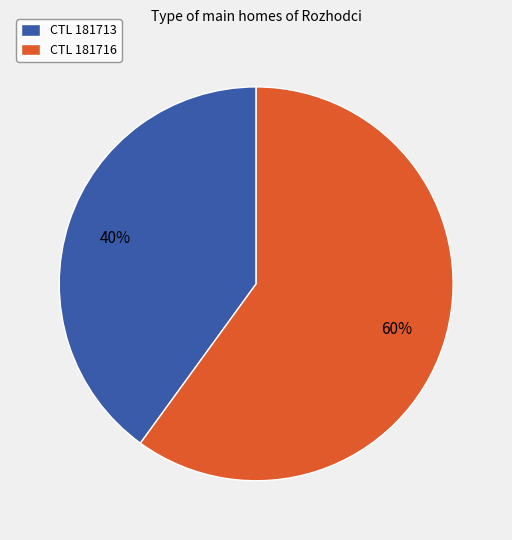

Which slice represents more than half of the pie?

CTL 181716